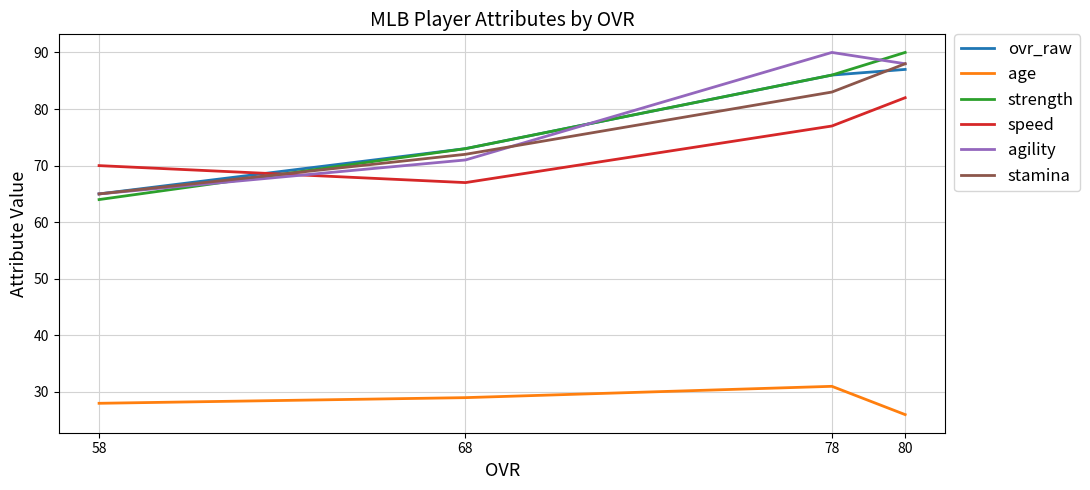

What are all the series names shown in the legend?

ovr_raw, age, strength, speed, agility, stamina